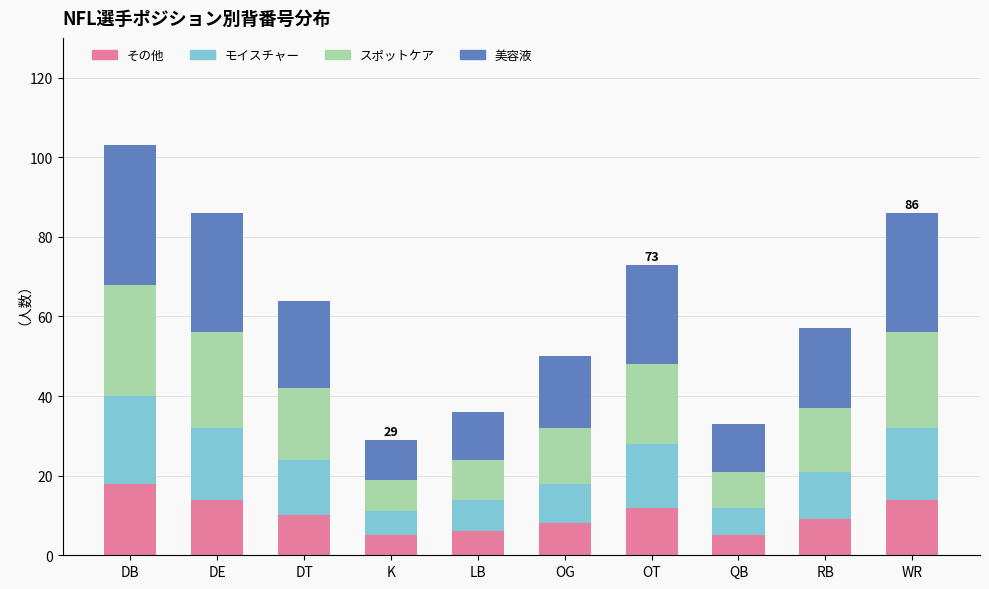

The その他 series shows 14 at DT. True or false?

False